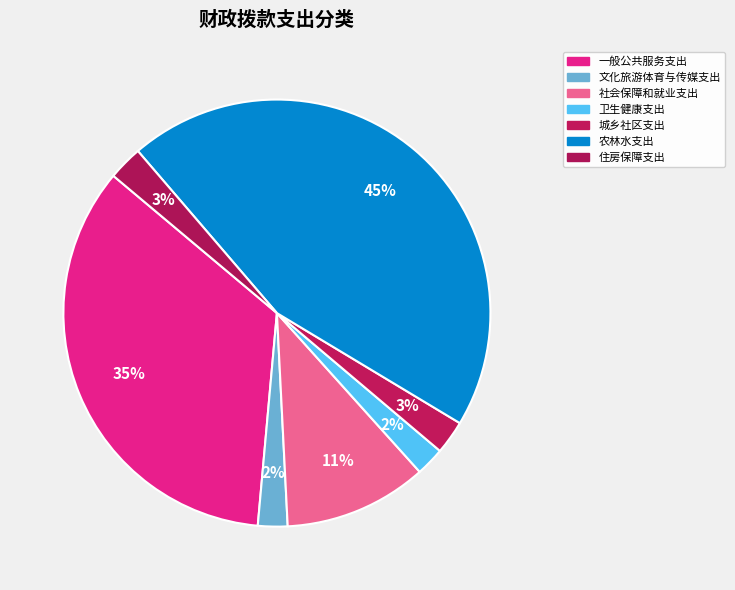

Combined, do 社会保障和就业支出 and 文化旅游体育与传媒支出 account for over 50%?

No